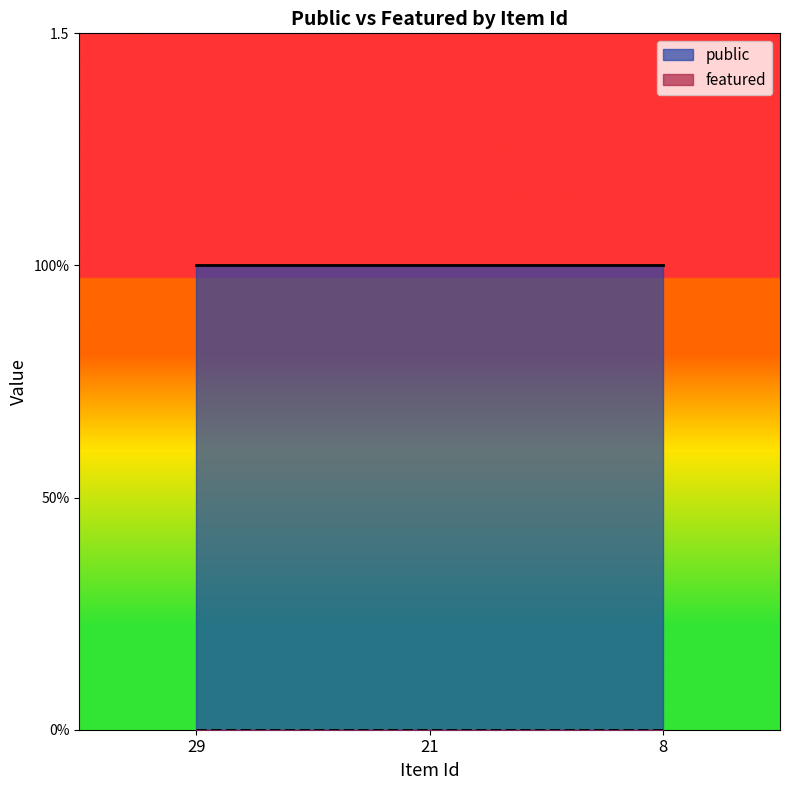

At how many categories does at least one series exceed 0?

3